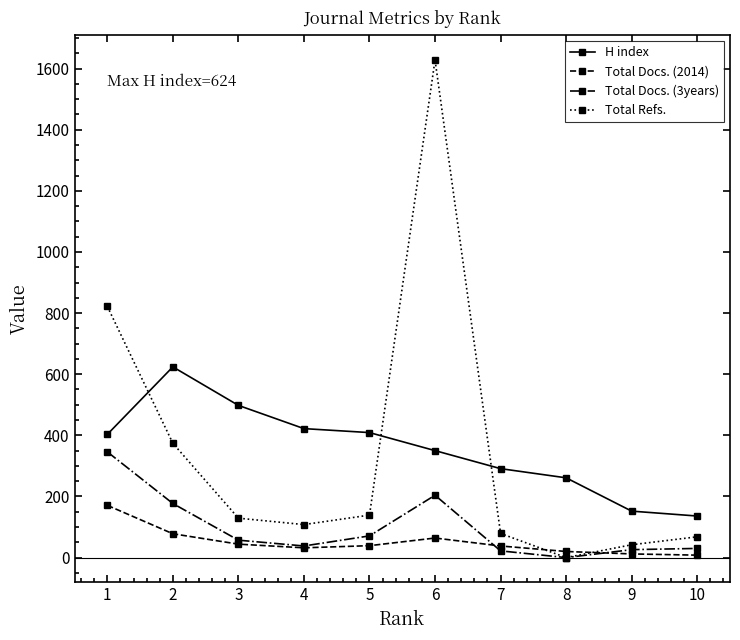

What is the difference between the Total Docs. (2014) values at 10 and 7?

30